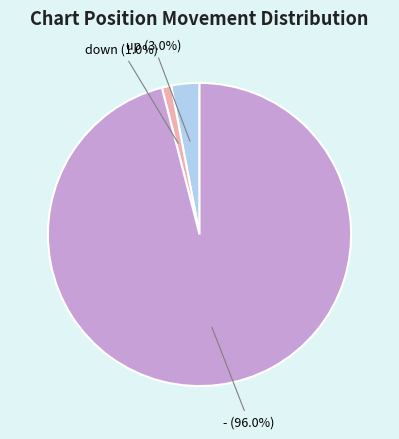

Is there any slice that represents more than half of the pie?

Yes